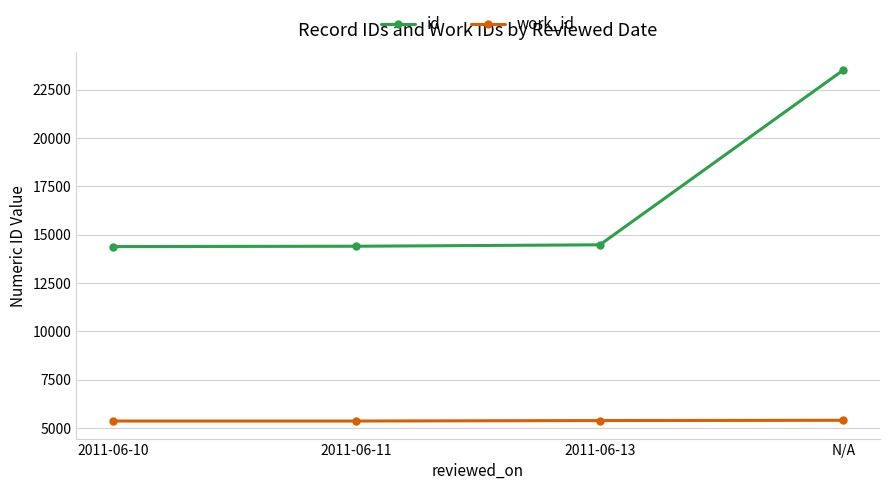

List the series in order of their peak value, lowest first.

work_id, id